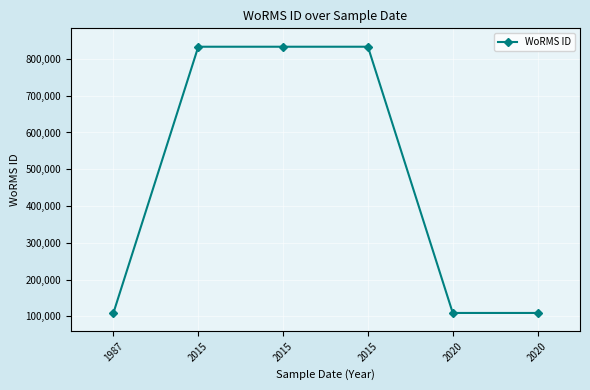

How many values are below 833052?

3